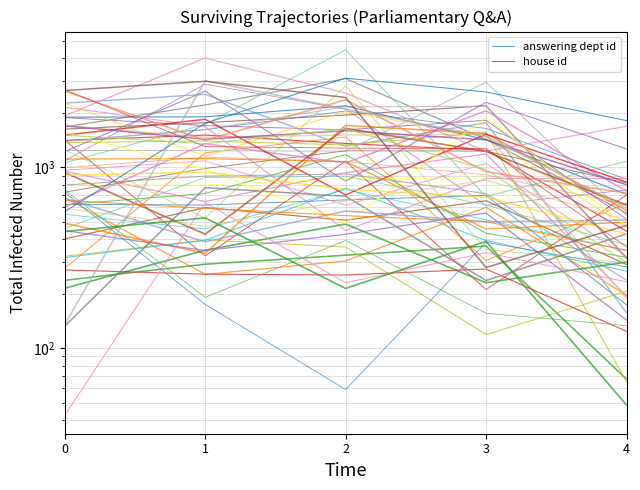

Is it true that answering dept id equals 173.6 at 4?

True